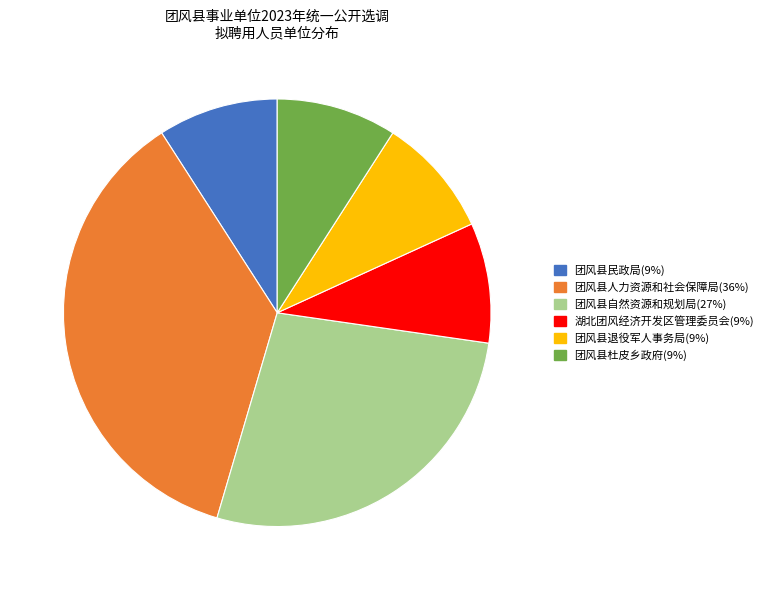

Is it true that 团风县自然资源和规划局 is 38% of the pie?

False